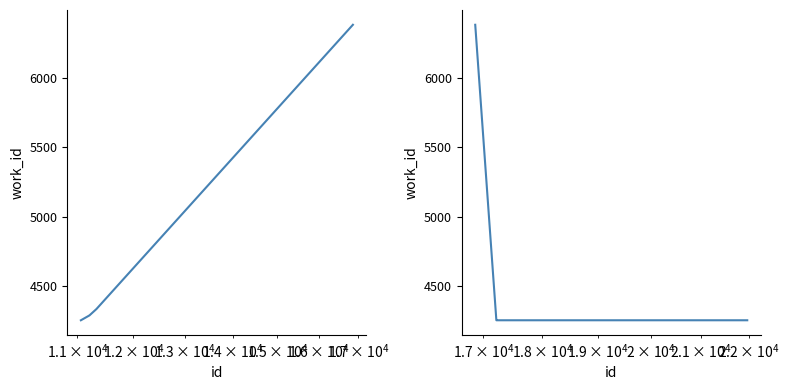

How many lines are shown in the chart?

2